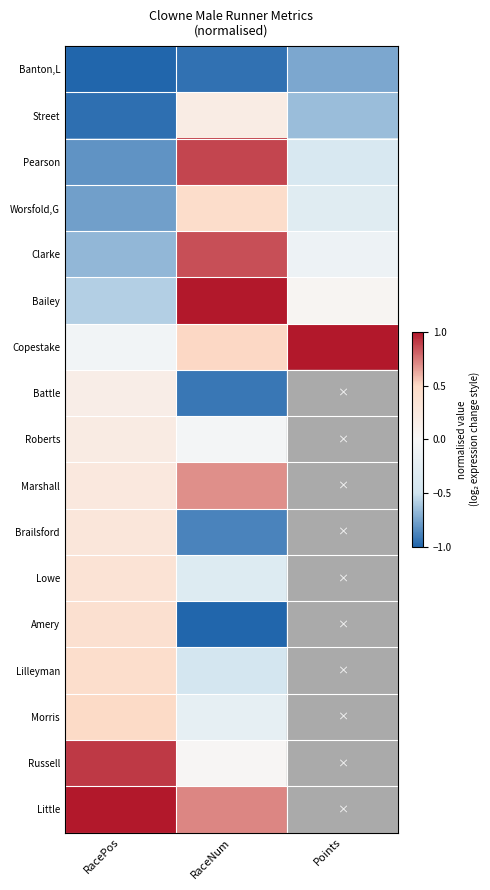

What is the difference between the highest and lowest values at RaceNum?

2.0